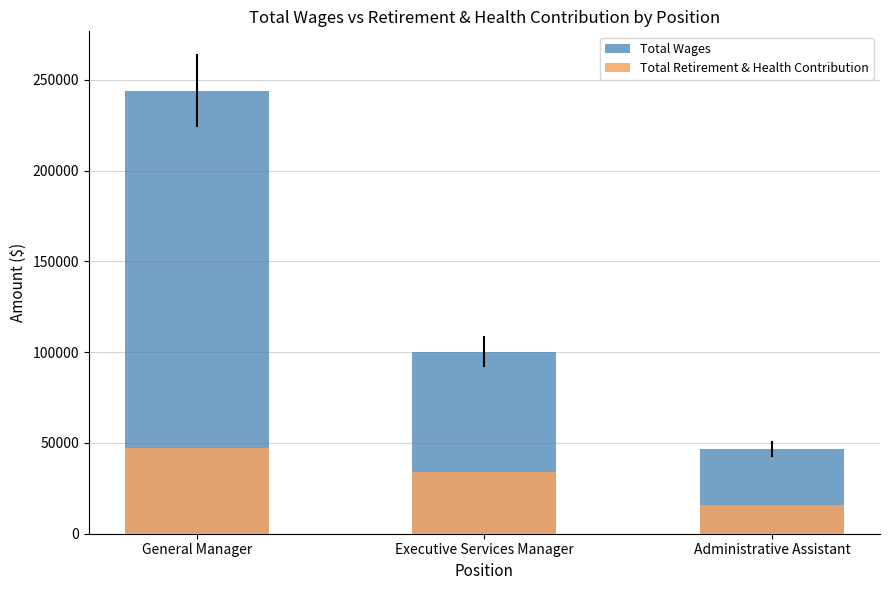

The value of Total Retirement & Health Contribution at Executive Services Manager is 9429. True or false?

False